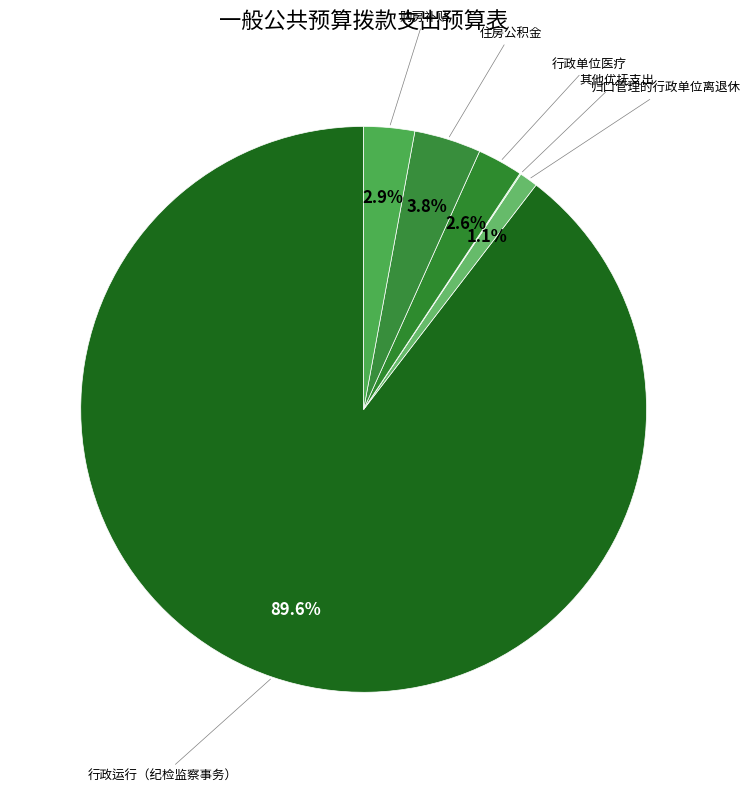

How many segments does this pie chart have?

6